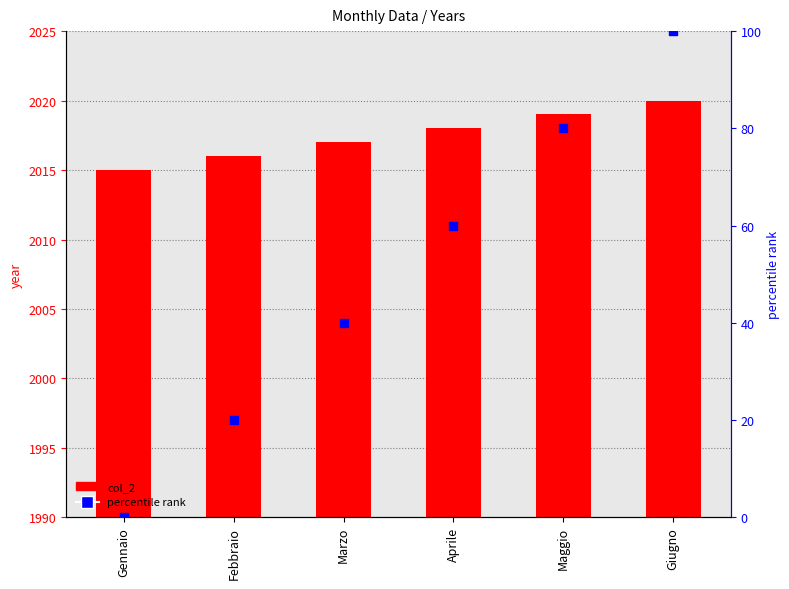

Which series contains the lowest Y value?

percentile rank